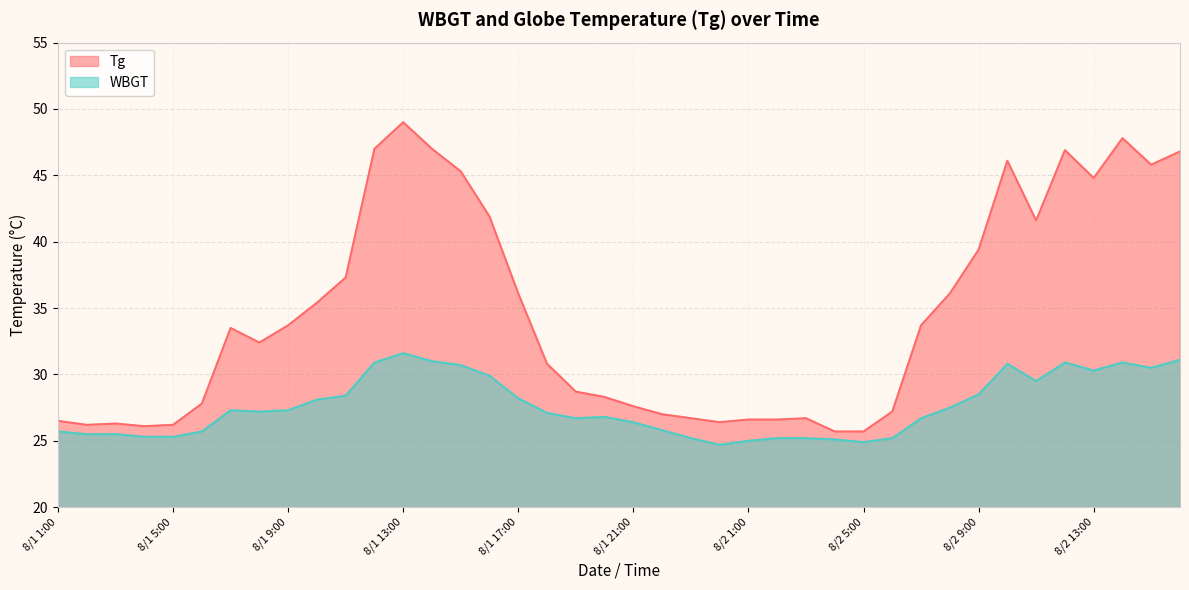

What is the difference between the WBGT values at 8/1 18:00 and 8/2 8:00?

0.4